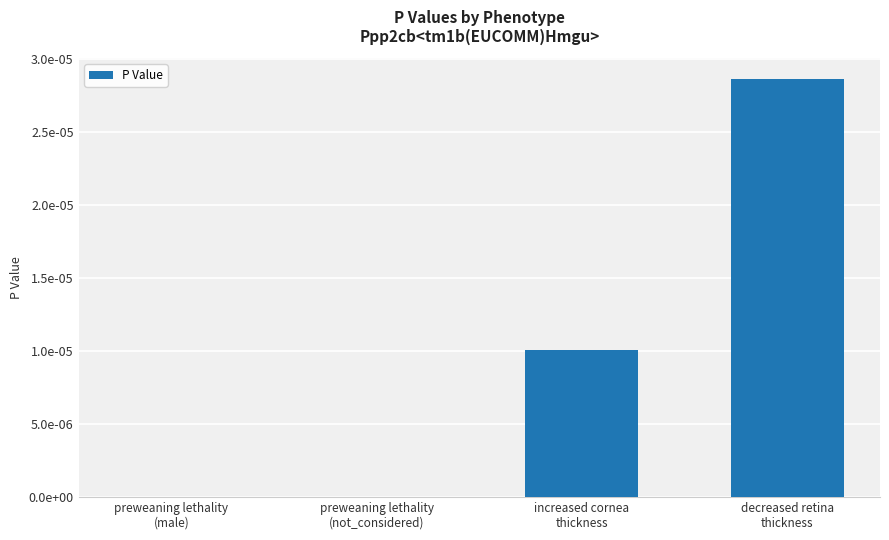

Rank the categories by value from lowest to highest.

preweaning lethality
(male), preweaning lethality
(not_considered), increased cornea
thickness, decreased retina
thickness